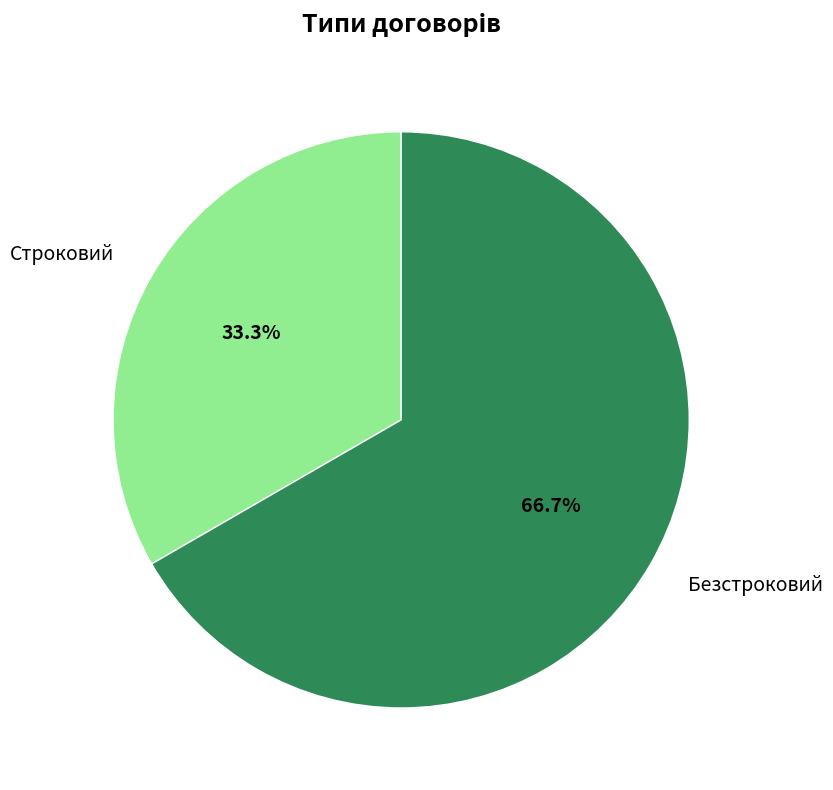

To the nearest percent, what percentage of the pie is Строковий?

33%